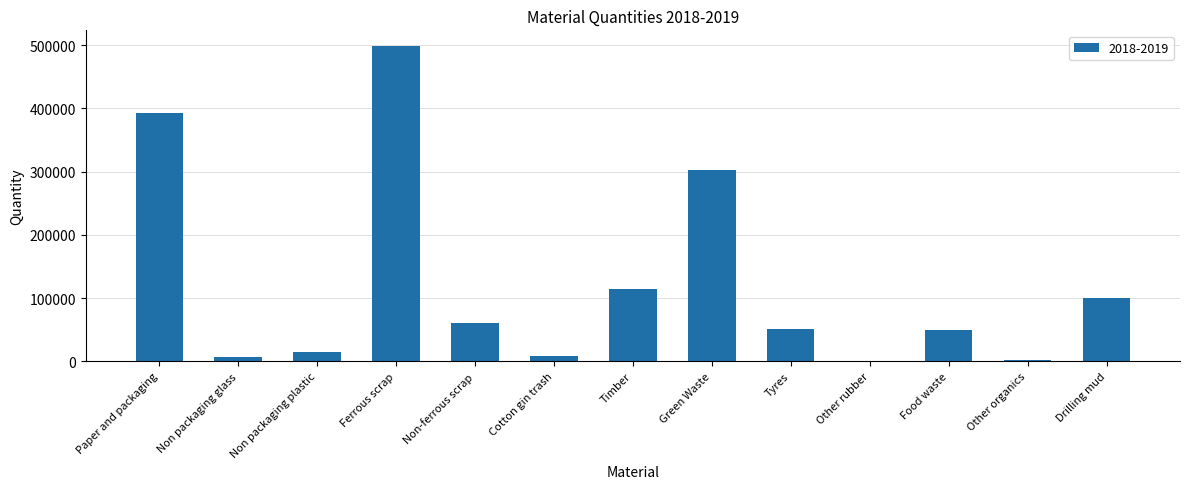

Are the bars horizontal?

No